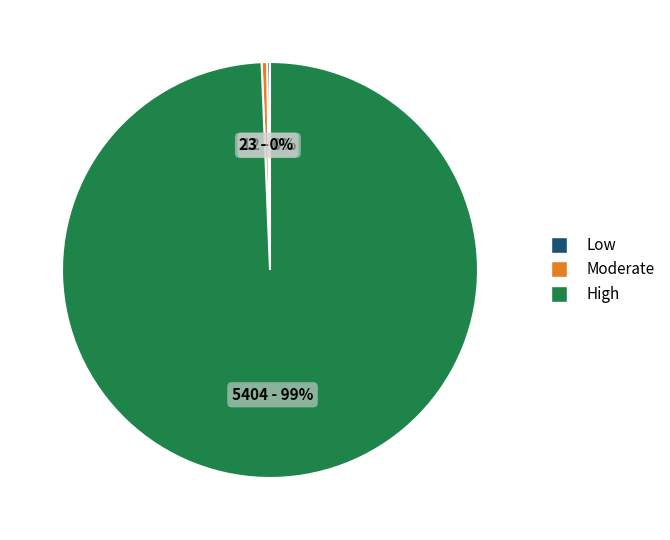

Which category has the biggest portion of the pie?

High